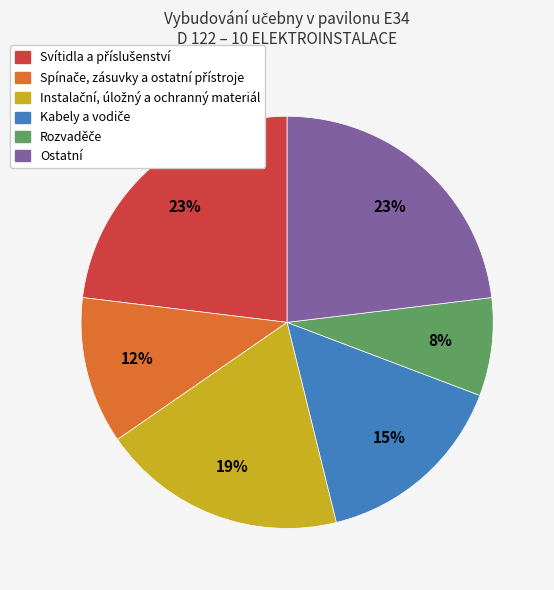

How many segments does this pie chart have?

6